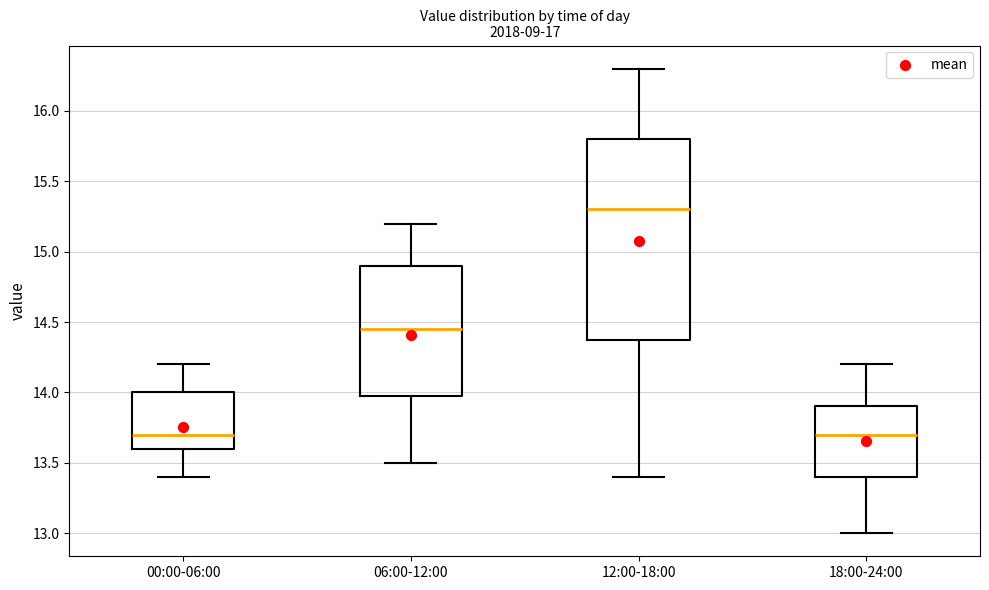

Comparing the boxes themselves (not the whiskers), which one is the tallest?

12:00-18:00